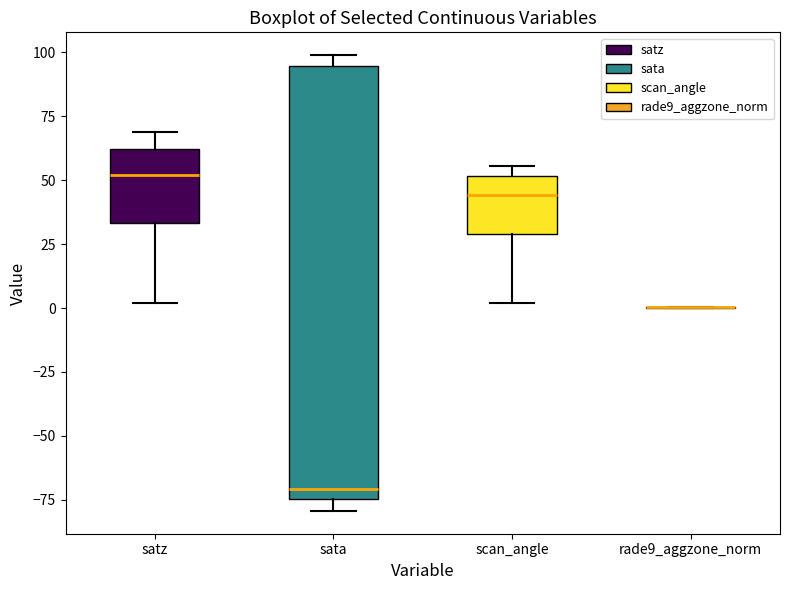

Reading left to right, transcribe this box plot: for each box, give where its median line is, the range the box spans, and where its two whiskers end, as read against the y-axis. The values are not printed on the chart, so give them approximately, as read against the axis.

satz: median 50, box 35 to 60, whiskers 0 to 70
sata: median -70, box -75 to 95, whiskers -80 to 100
scan_angle: median 45, box 30 to 50, whiskers 0 to 55
rade9_aggzone_norm: box collapsed to a line at 0, whiskers 0 to 0